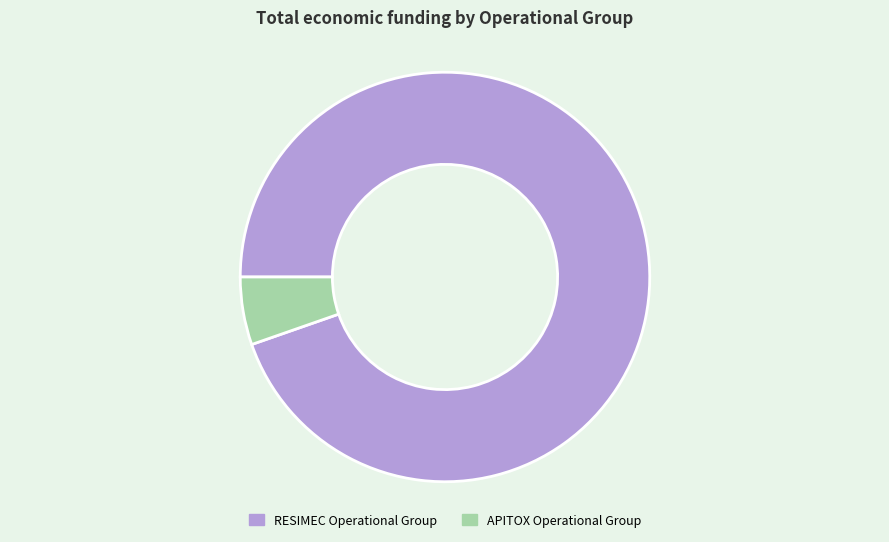

What is the ratio of the value at RESIMEC Operational Group to the value at APITOX Operational Group?

17.7